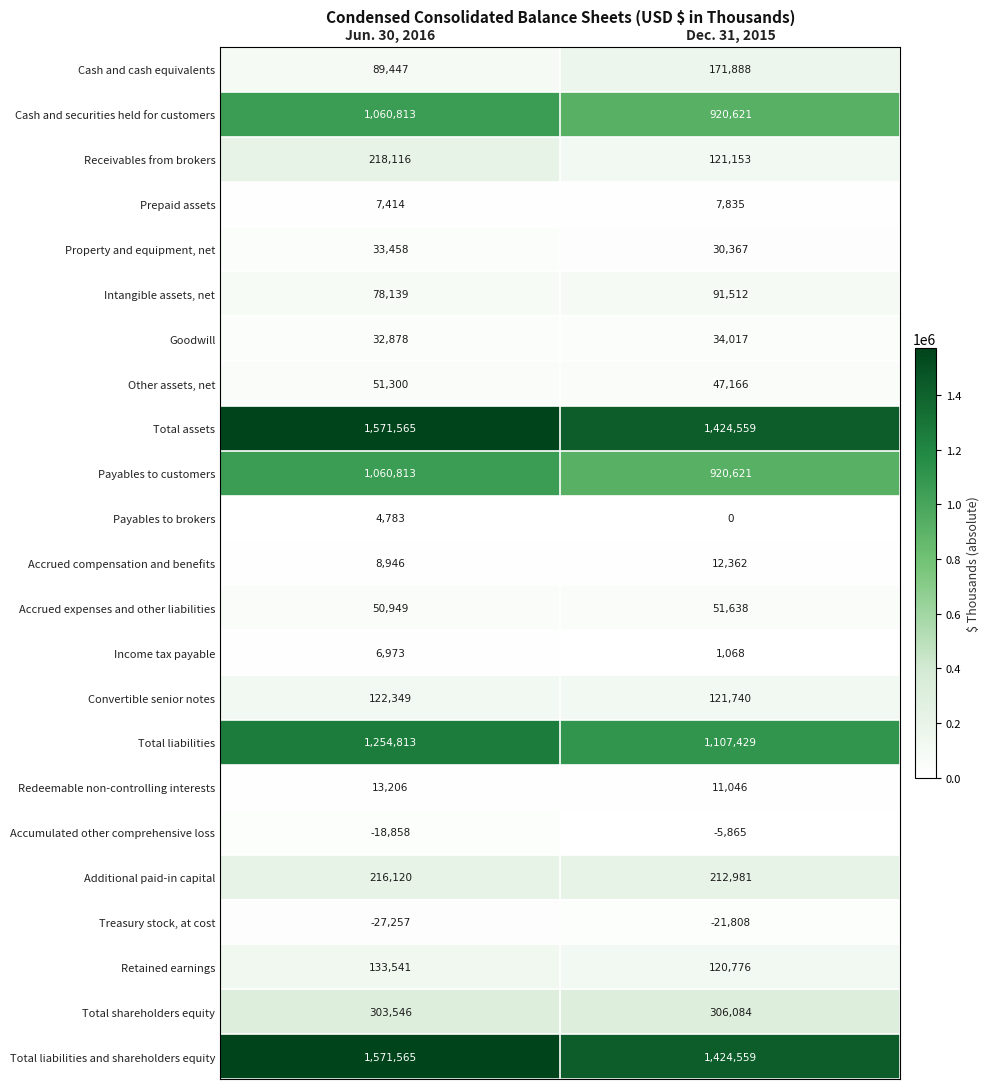

Which series changed the most between Jun. 30, 2016 and Dec. 31, 2015?

Total liabilities